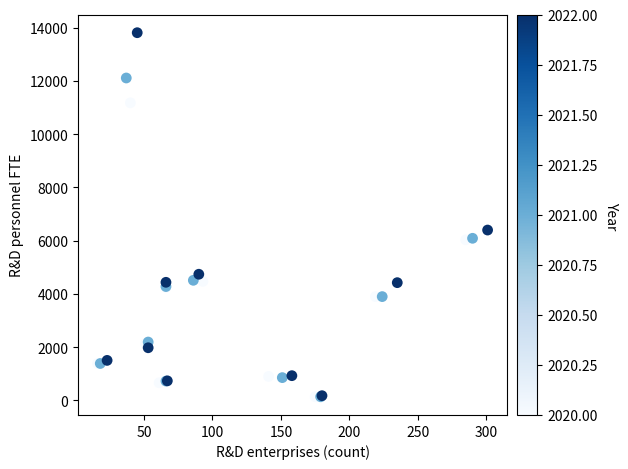

What Y value in the scatter plot is closest to 6970?

6395.4